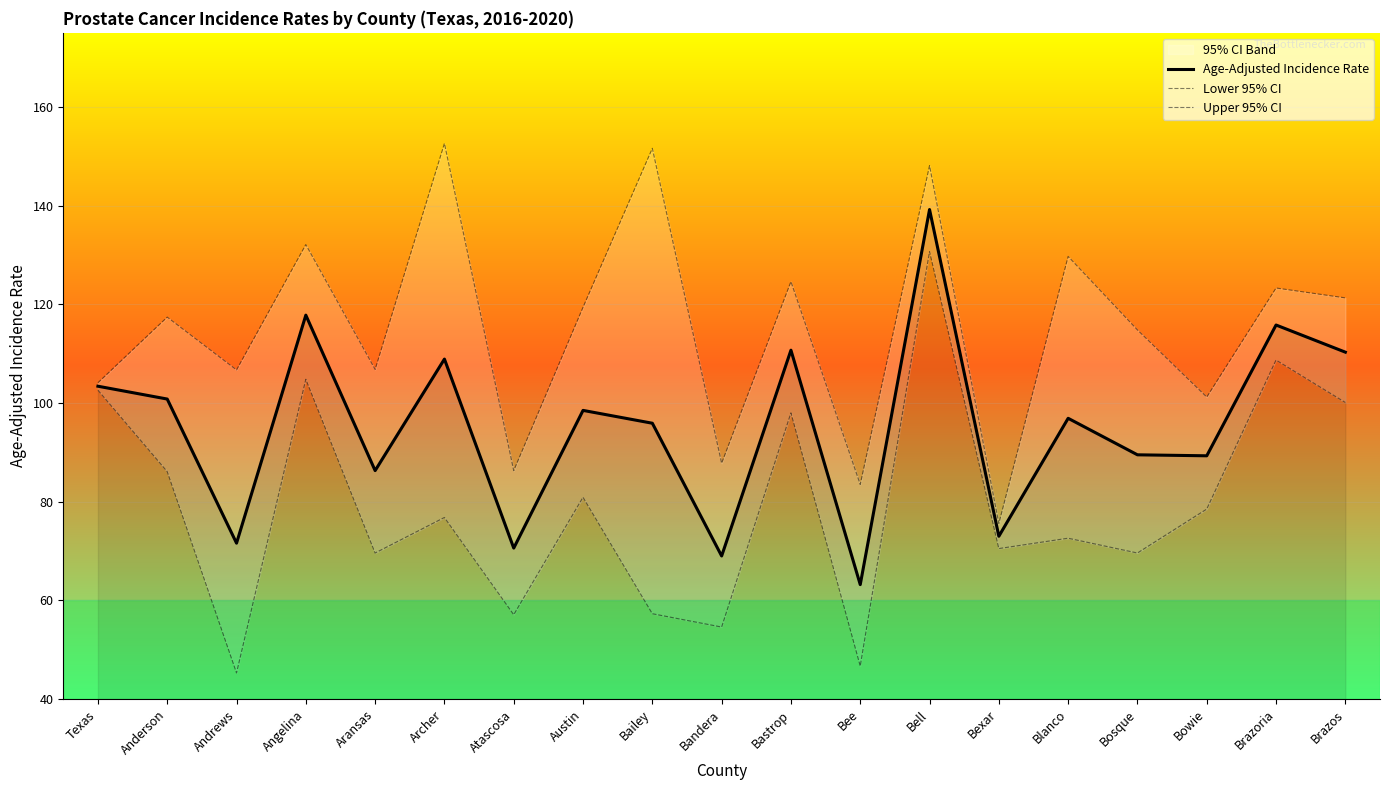

The Upper 95% CI series shows 148.1 at Bell. True or false?

True